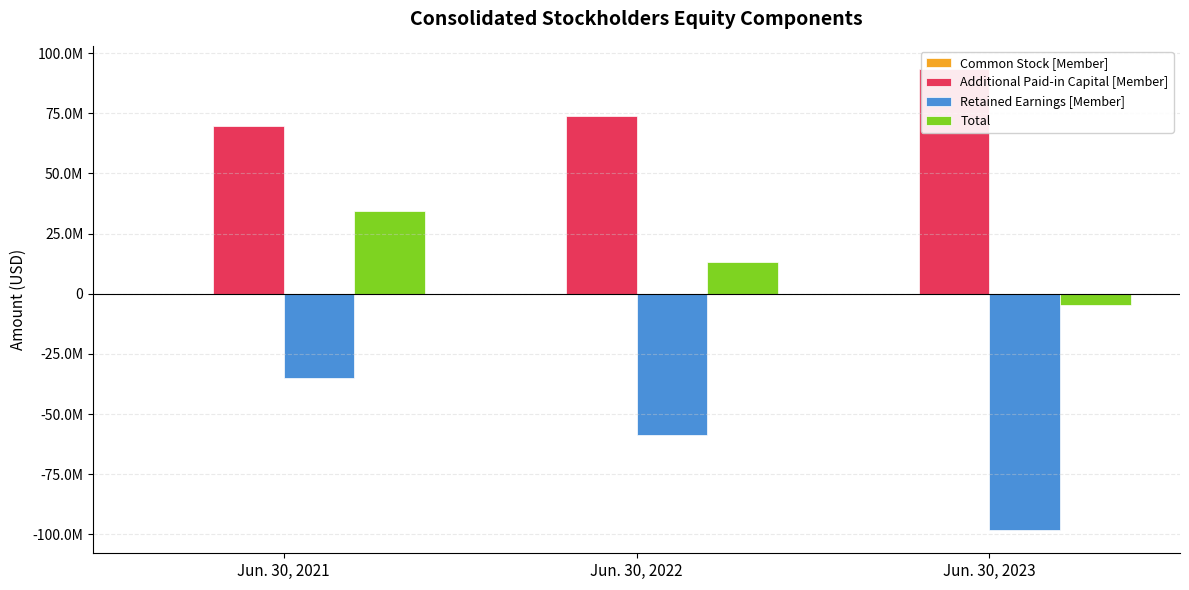

The Additional Paid-in Capital [Member] series shows 69509606 at Jun. 30, 2021. True or false?

True